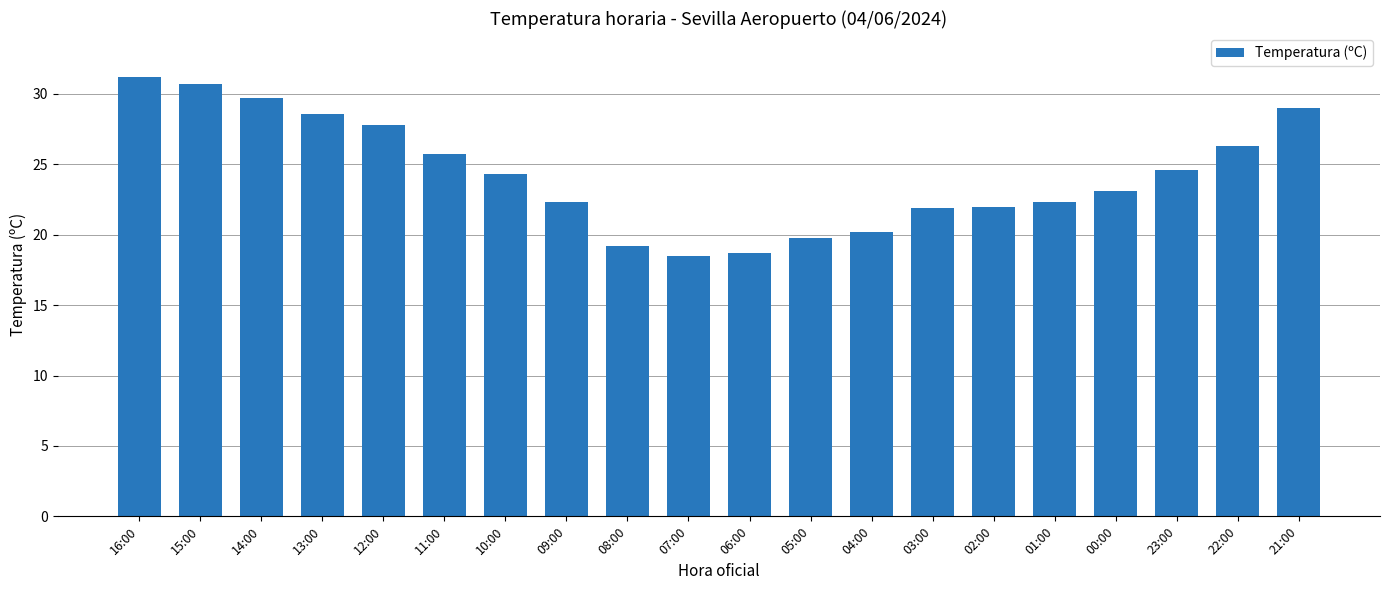

Where does the data first go above 24?

16:00